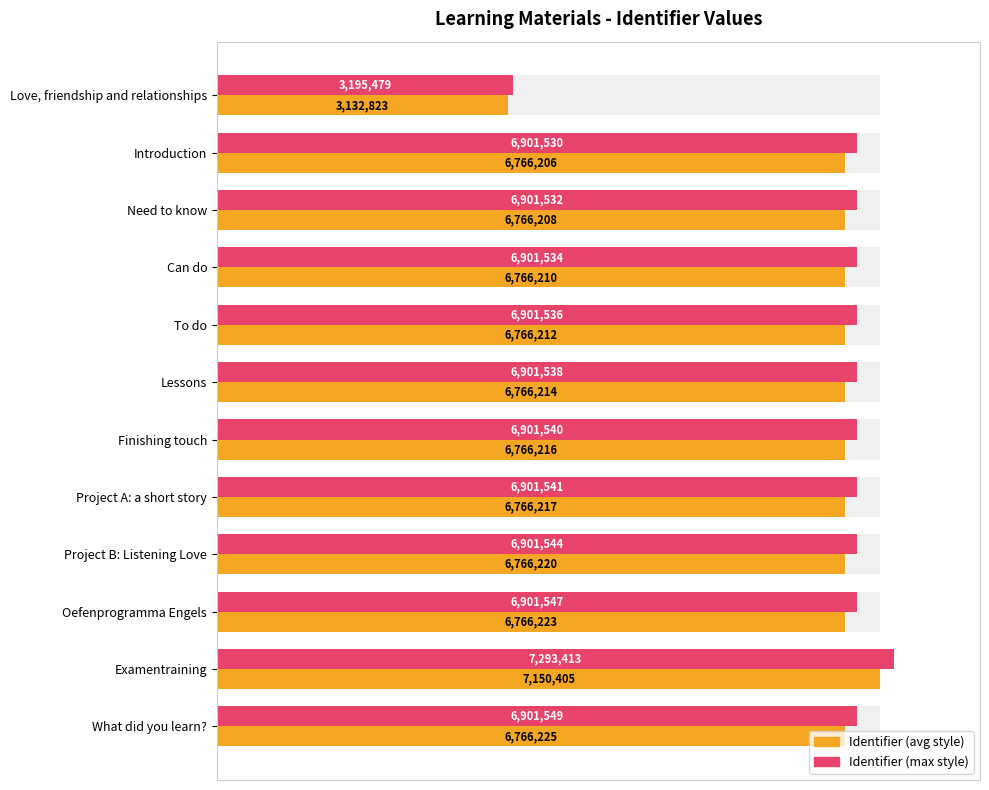

Which series has the largest total across all categories?

Identifier (max style)